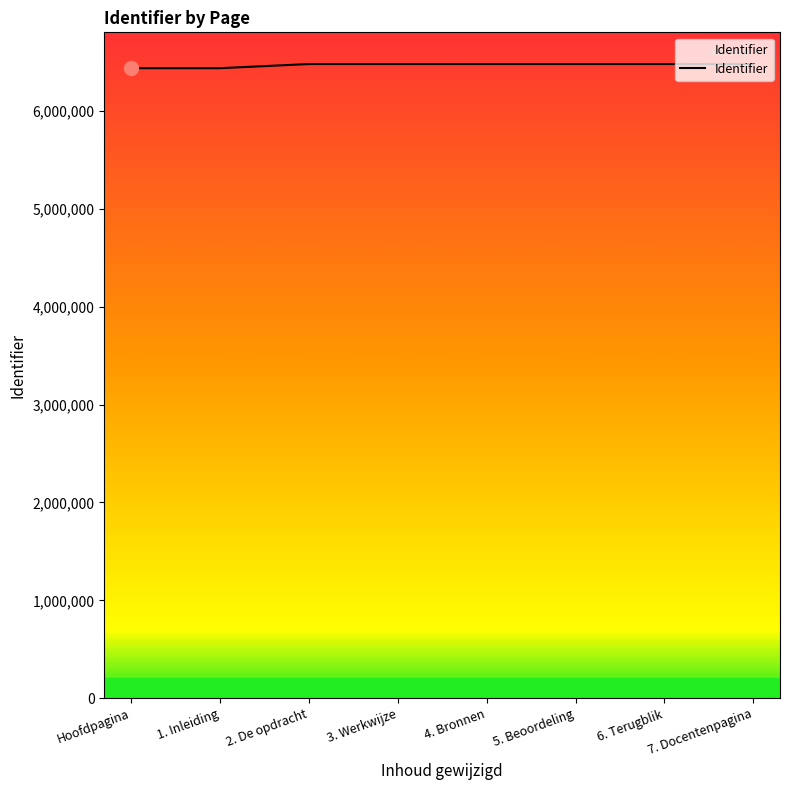

What is the change in value from Hoofdpagina to 3. Werkwijze?

+42441